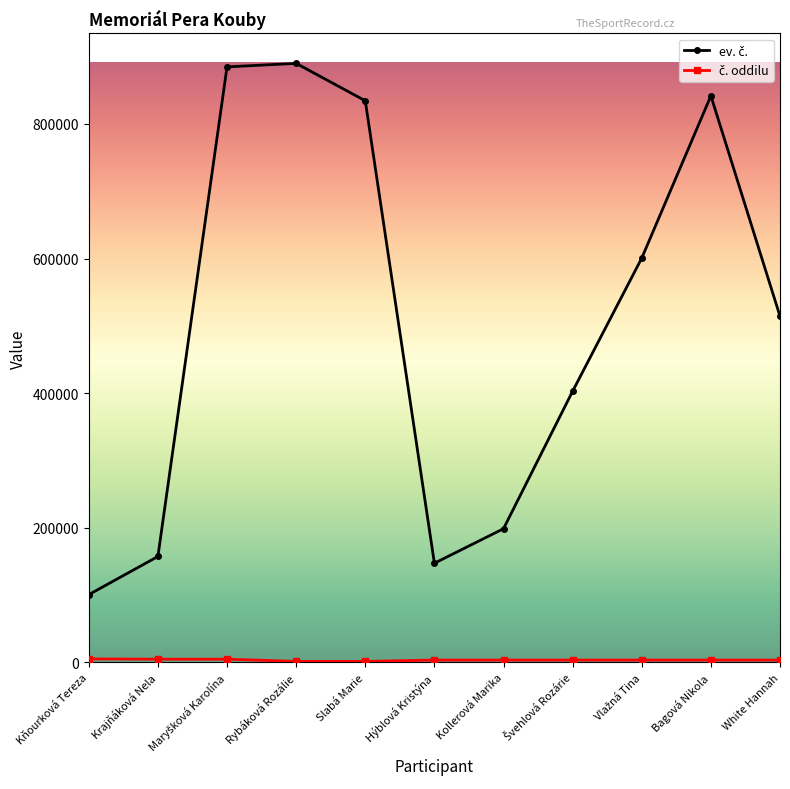

What is the label of the 7th point from the left?

Kollerová Marika